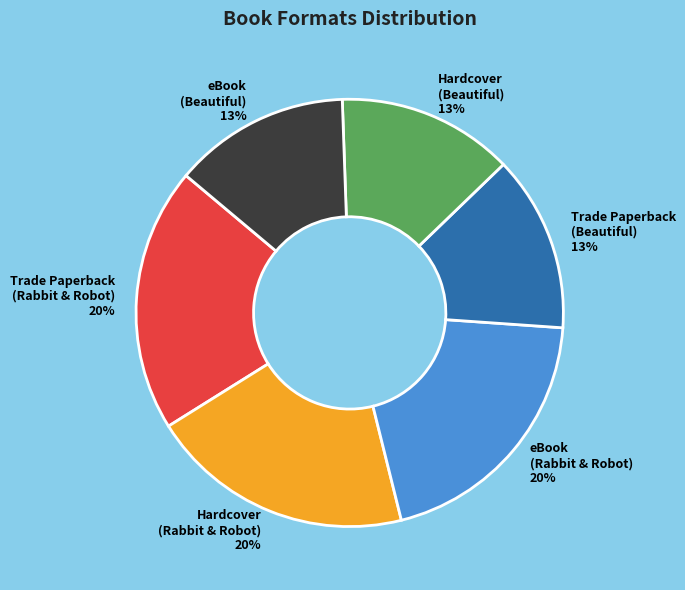

To the nearest percent, what is the difference between the largest and smallest slice percentages?

7%